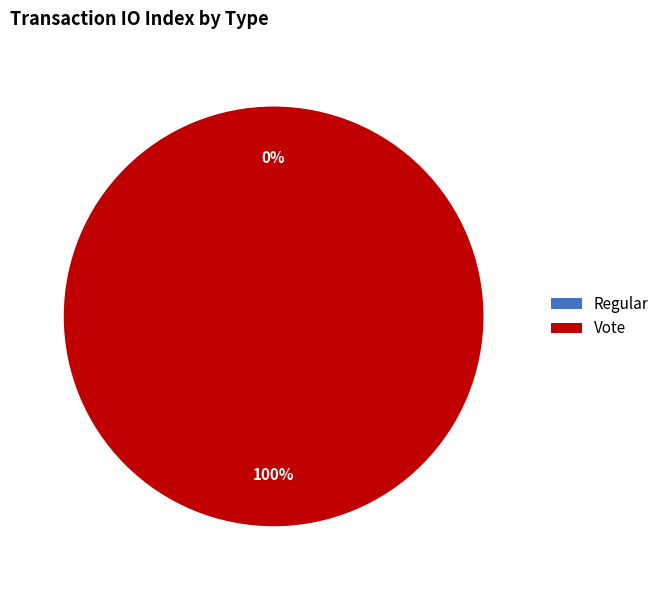

To the nearest percent, what is the average slice percentage?

50%